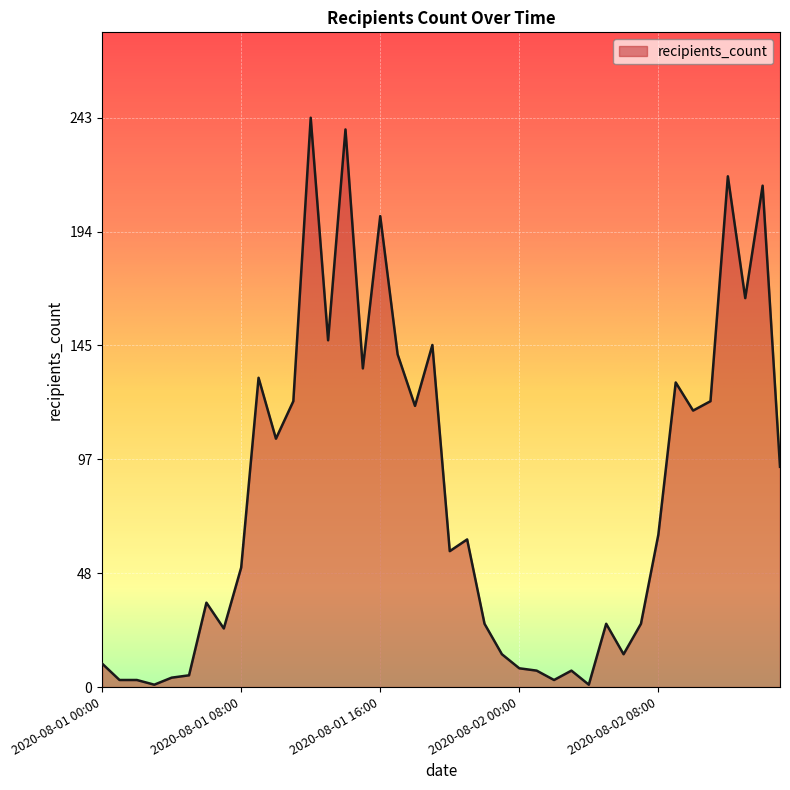

What is the difference between the maximum and minimum values?

242